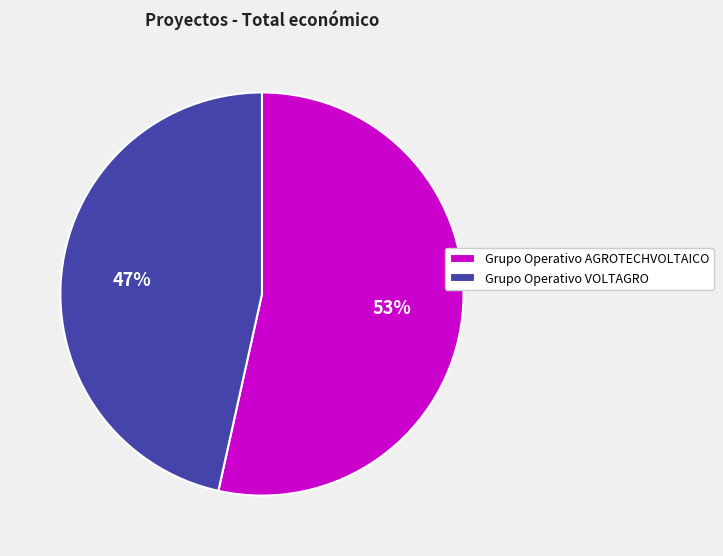

How many slices are in this pie chart?

2